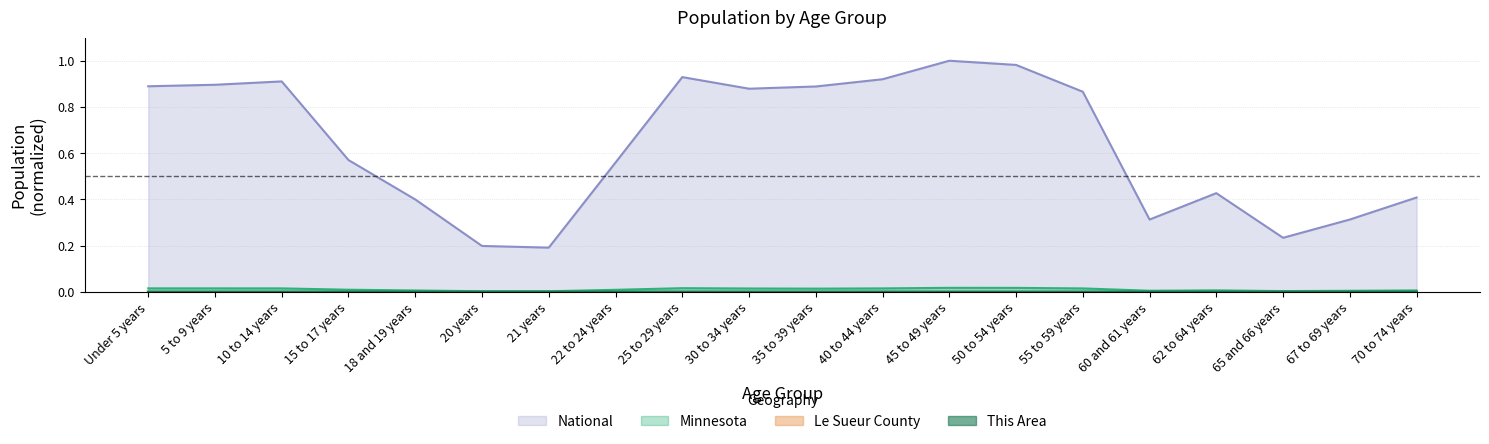

True or false: This Area and Le Sueur County intersect in this chart.

False